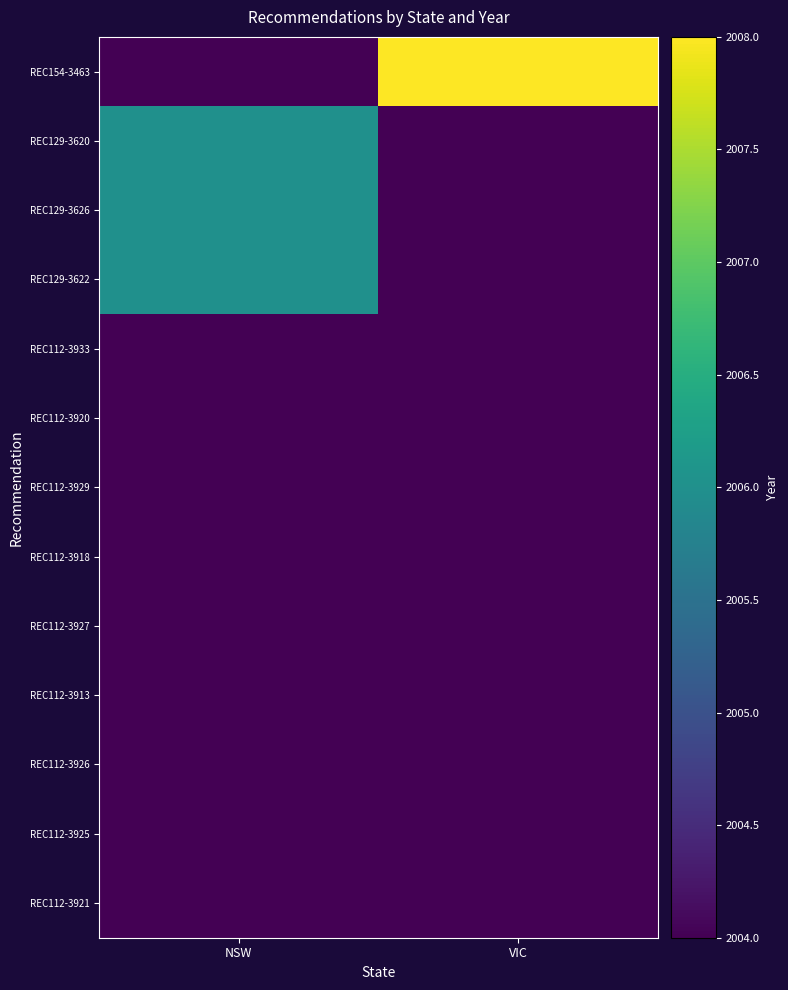

How many data points does each series have?

2